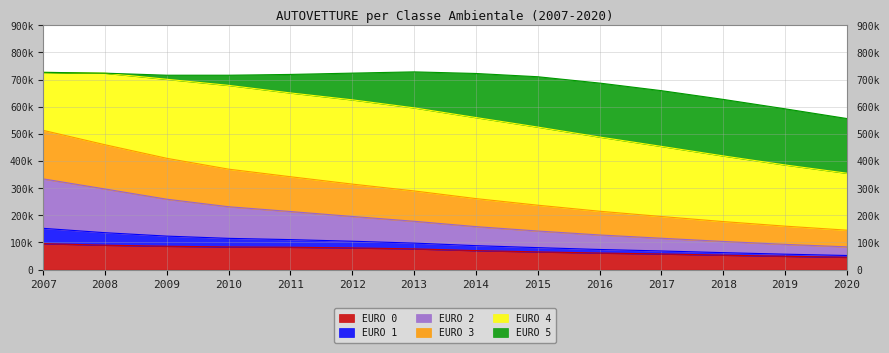

At which category is the sum across all series the highest?

2007